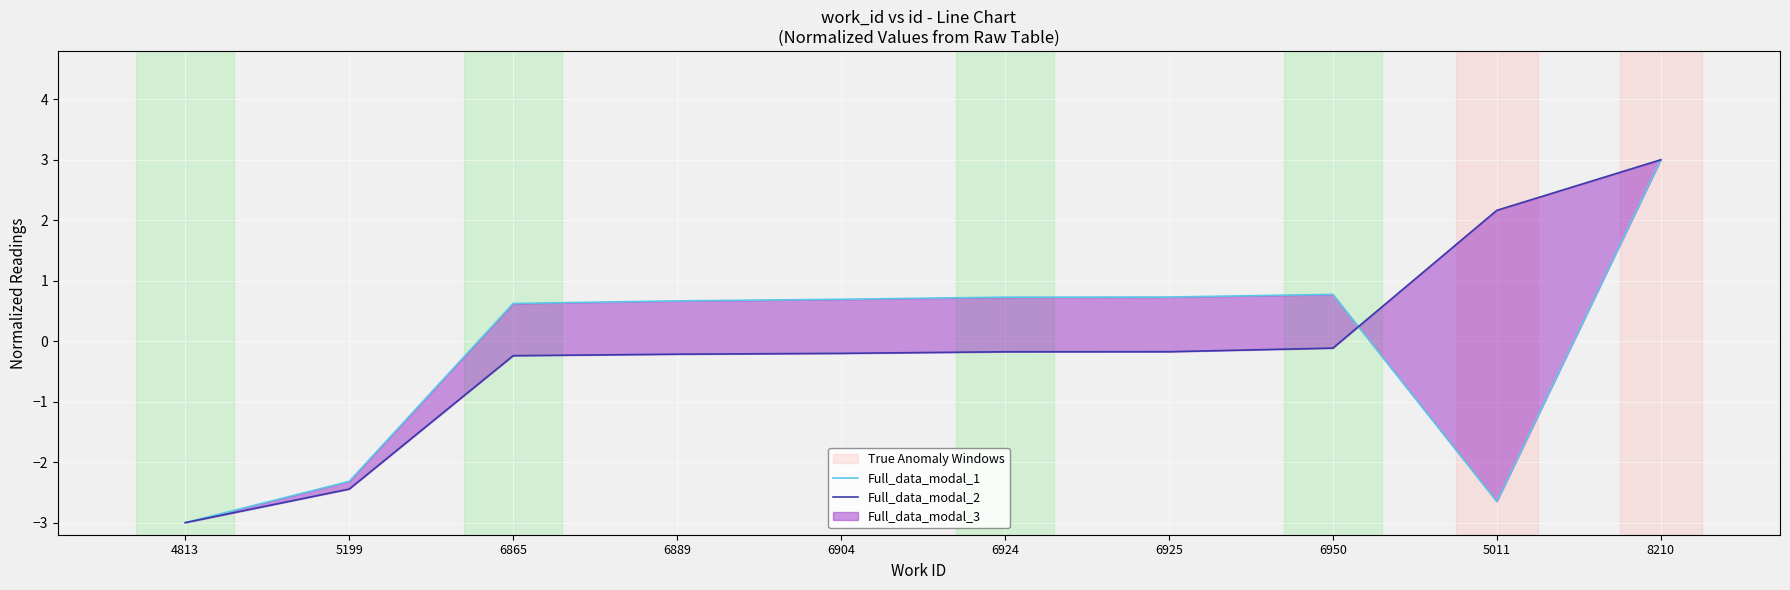

What is the average value of the Full_data_modal_2 series?

-0.1